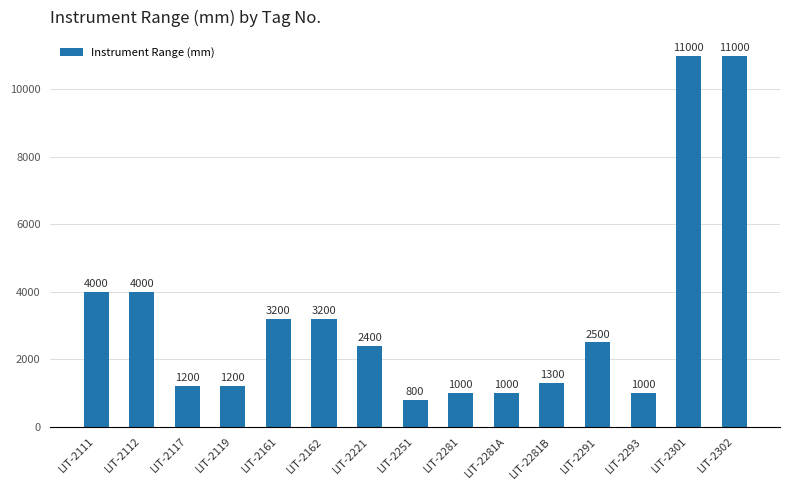

Are the bars horizontal?

No